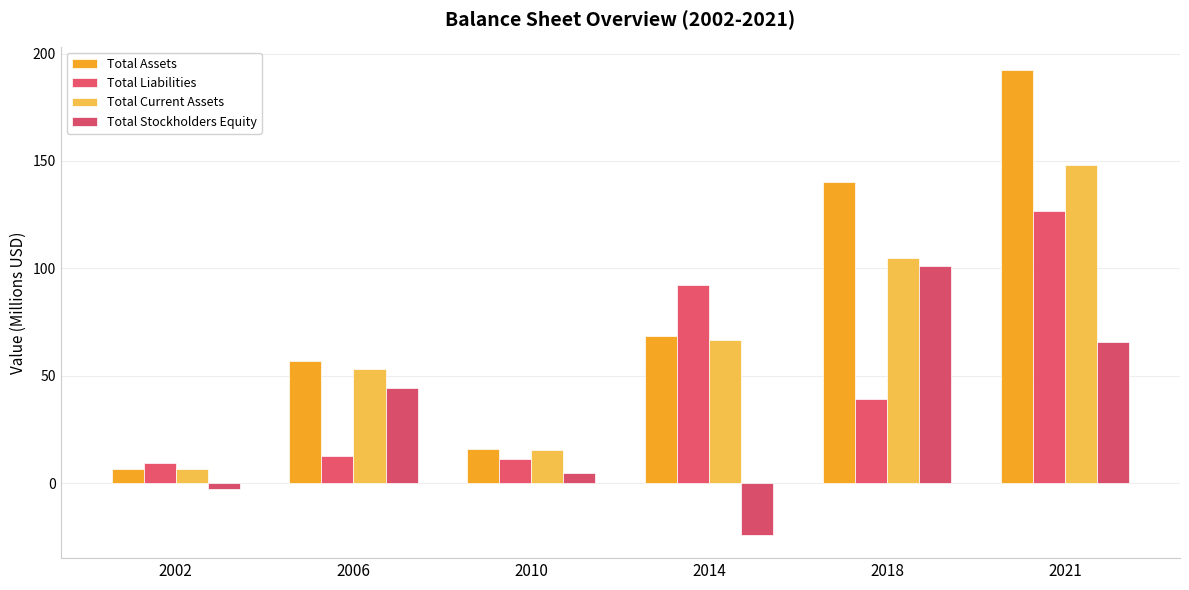

Between 2010 and 2018, which series saw the biggest shift?

Total Assets